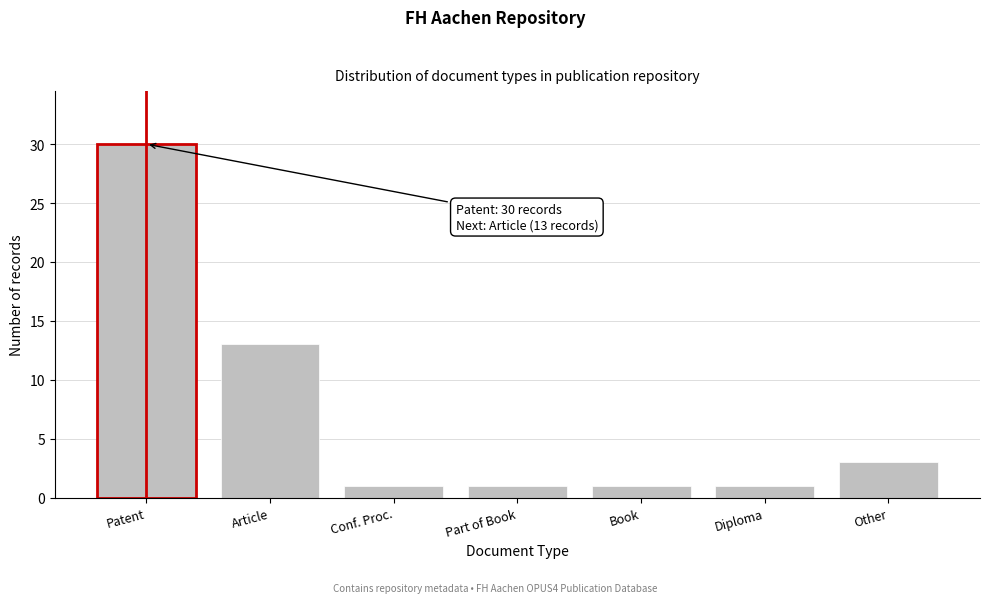

Reading left to right, transcribe all the data shown in this chart.

Patent=30	Article=13	Conf. Proc.=1	Part of Book=1	Book=1	Diploma=1	Other=3